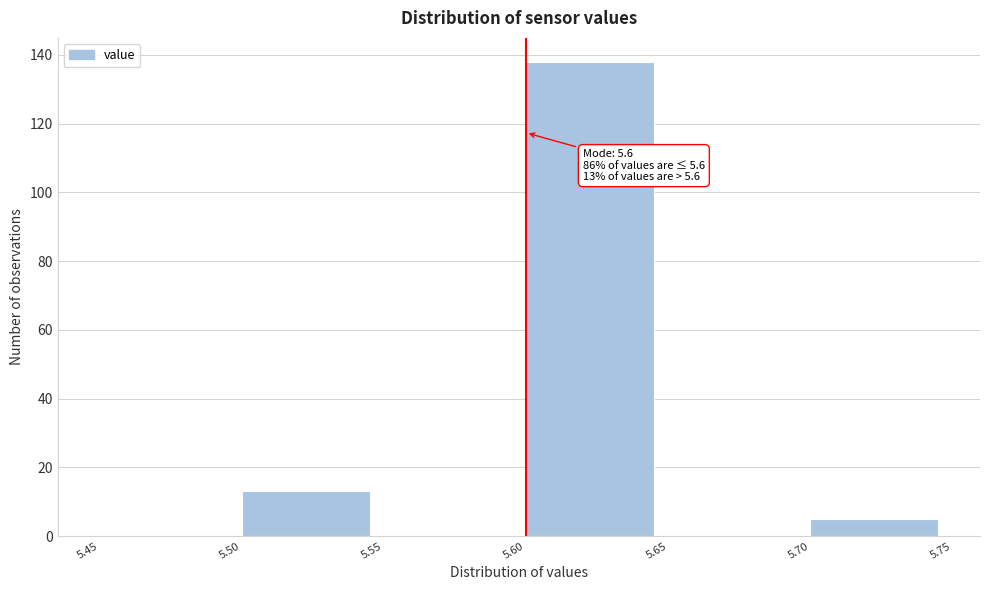

Which range on the x-axis has the tallest bar?

5.60 to 5.65